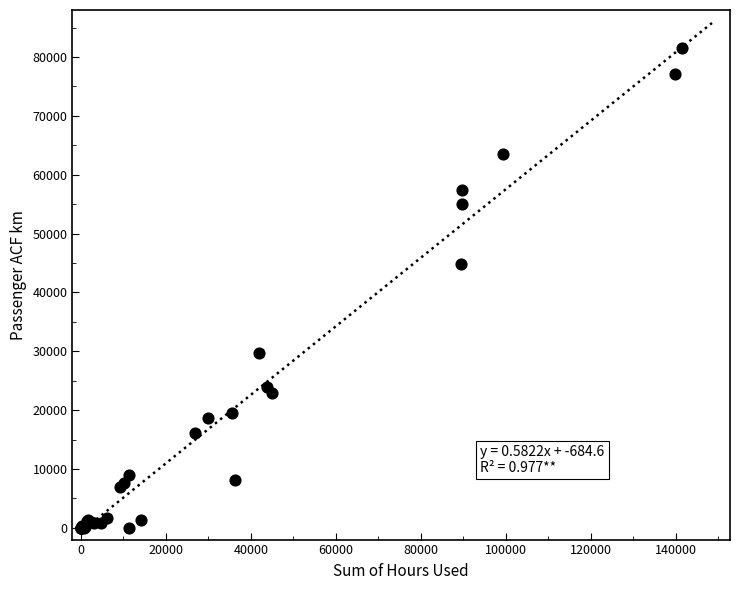

What Y value in the scatter plot is closest to 40729?

44845